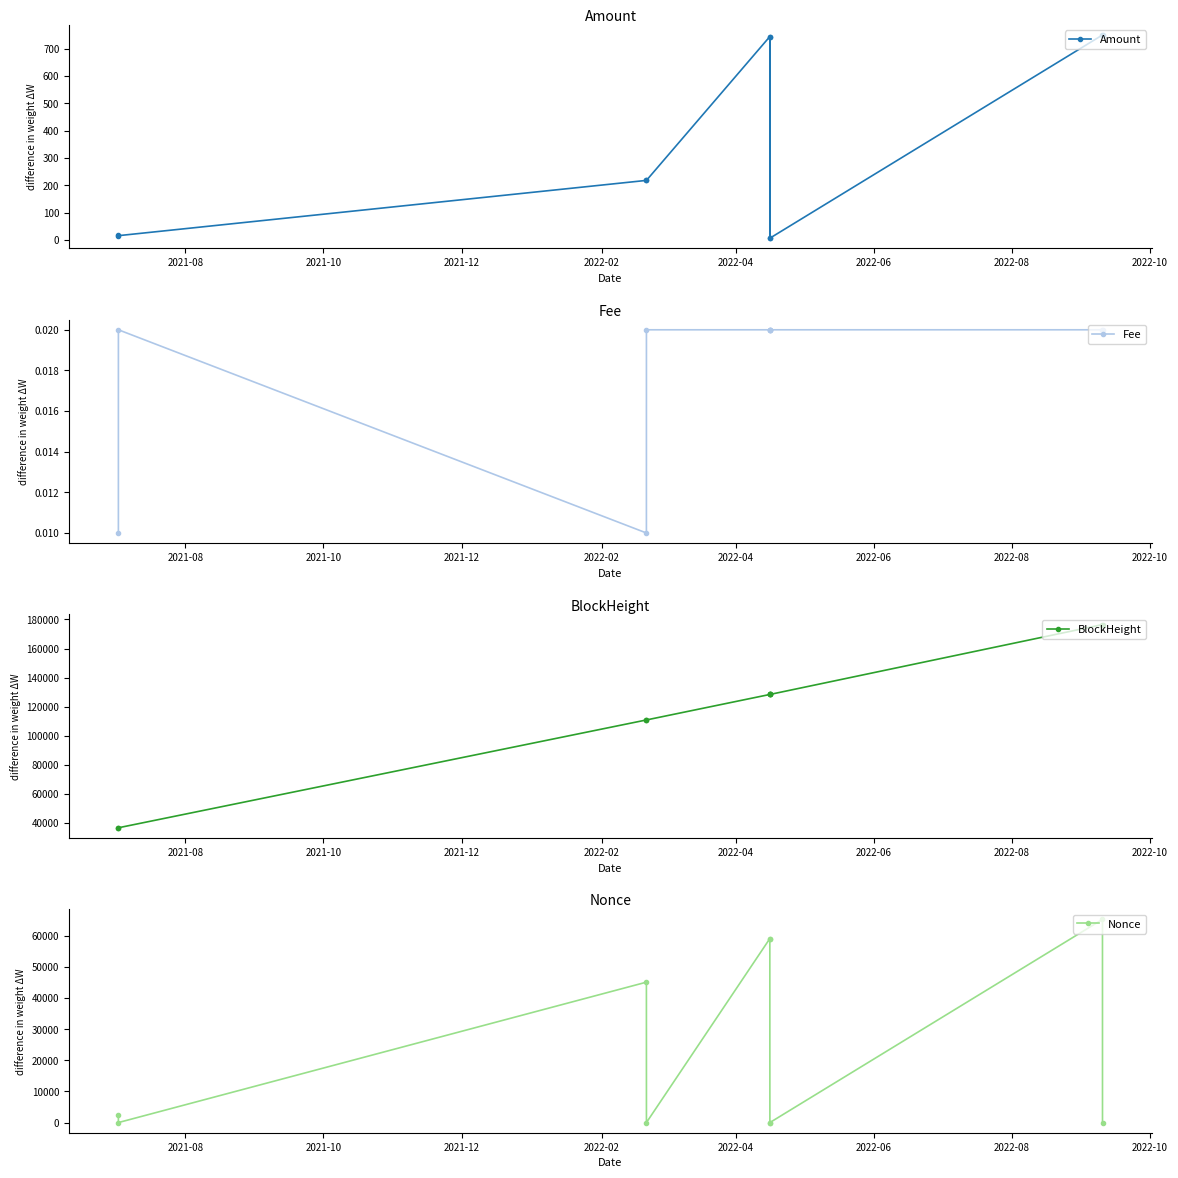

How many categories are shown in the chart?

10